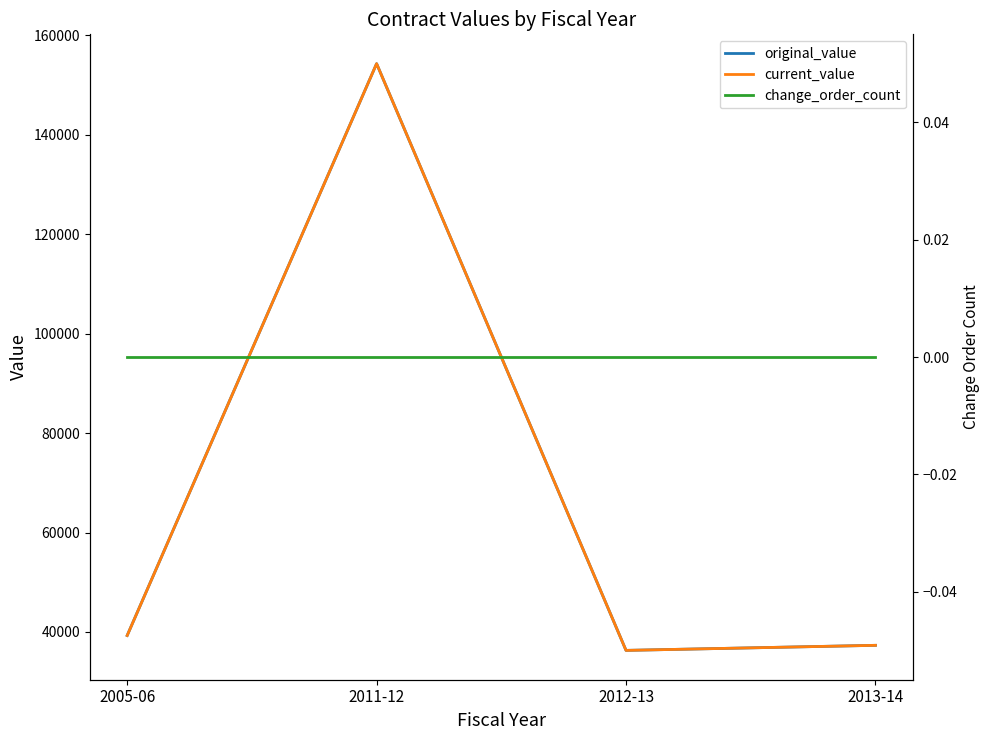

What is the label of the 2nd point from the right?

2012-13